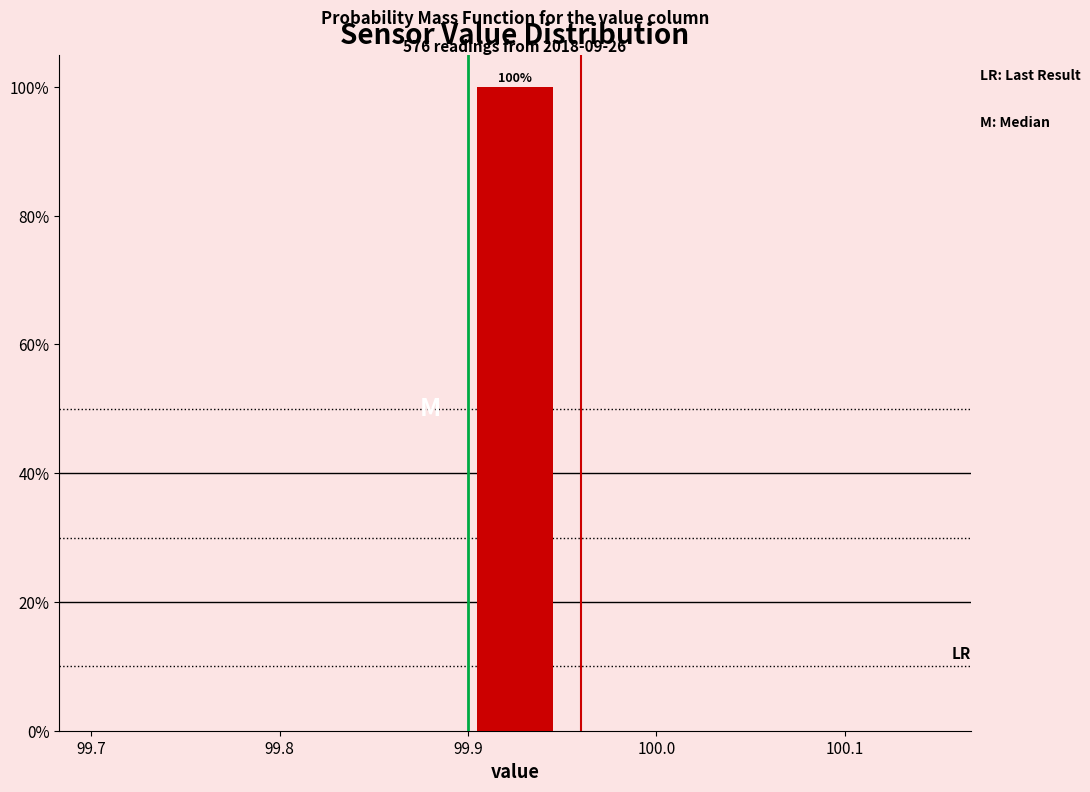

Over which range of the x-axis is the bar tallest?

99.90 to 99.95